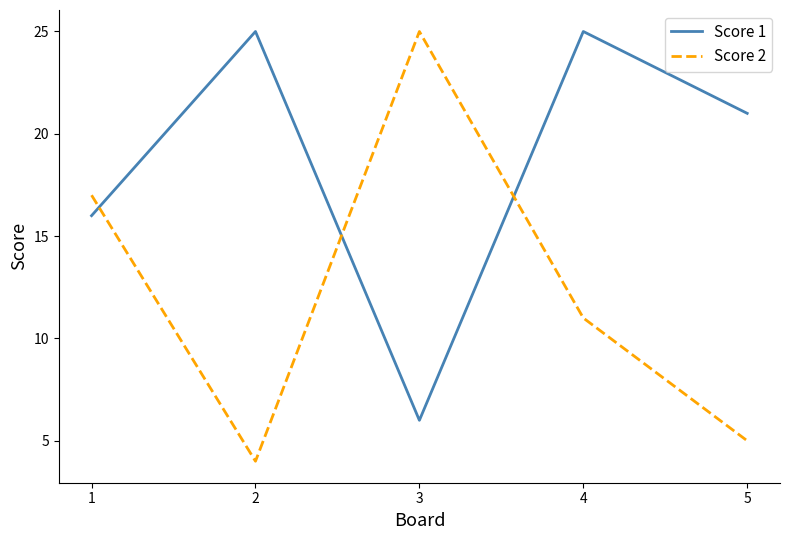

List the series in order of their overall mean, highest first.

Score 1, Score 2